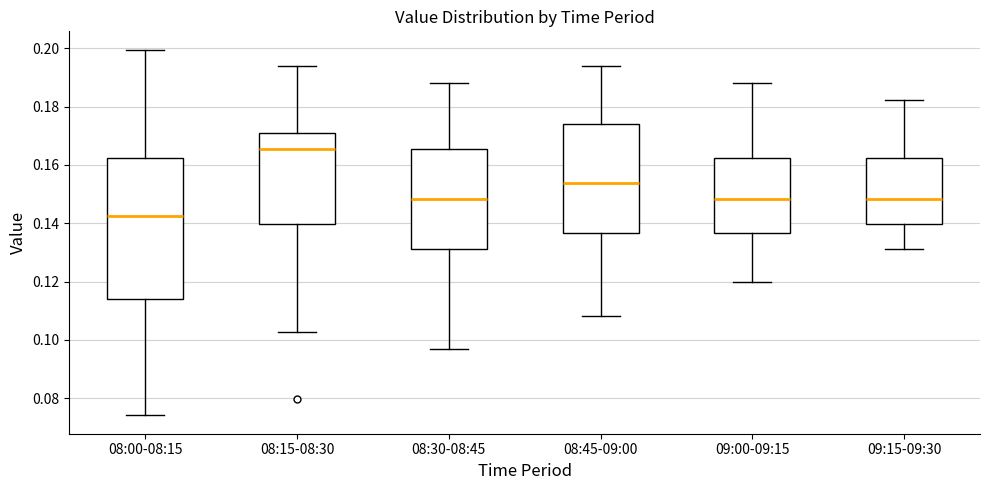

Which box has the highest median line?

08:15-08:30